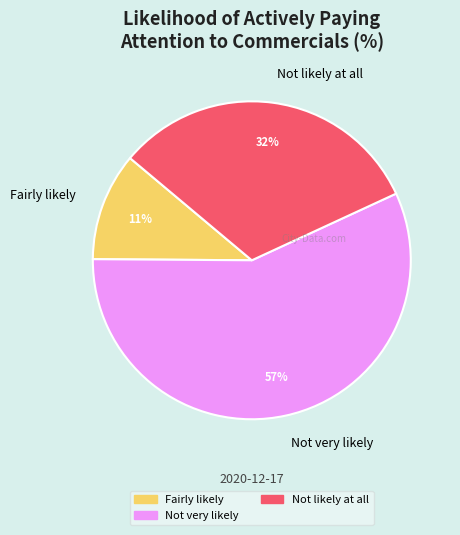

Which slice represents more than half of the pie?

Not very likely